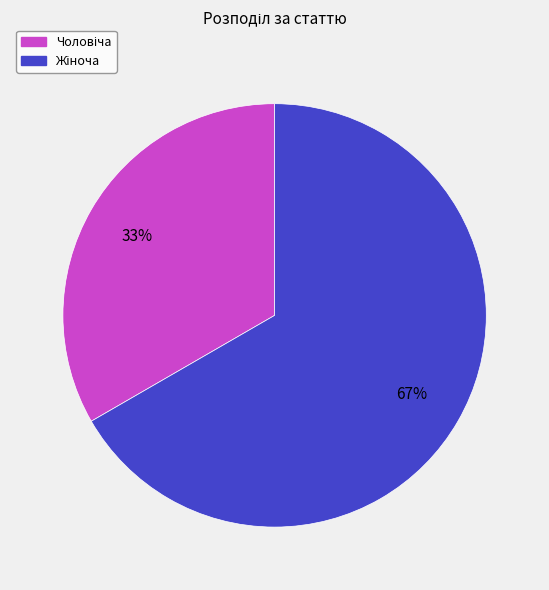

To the nearest percent, what is the average slice percentage?

50%